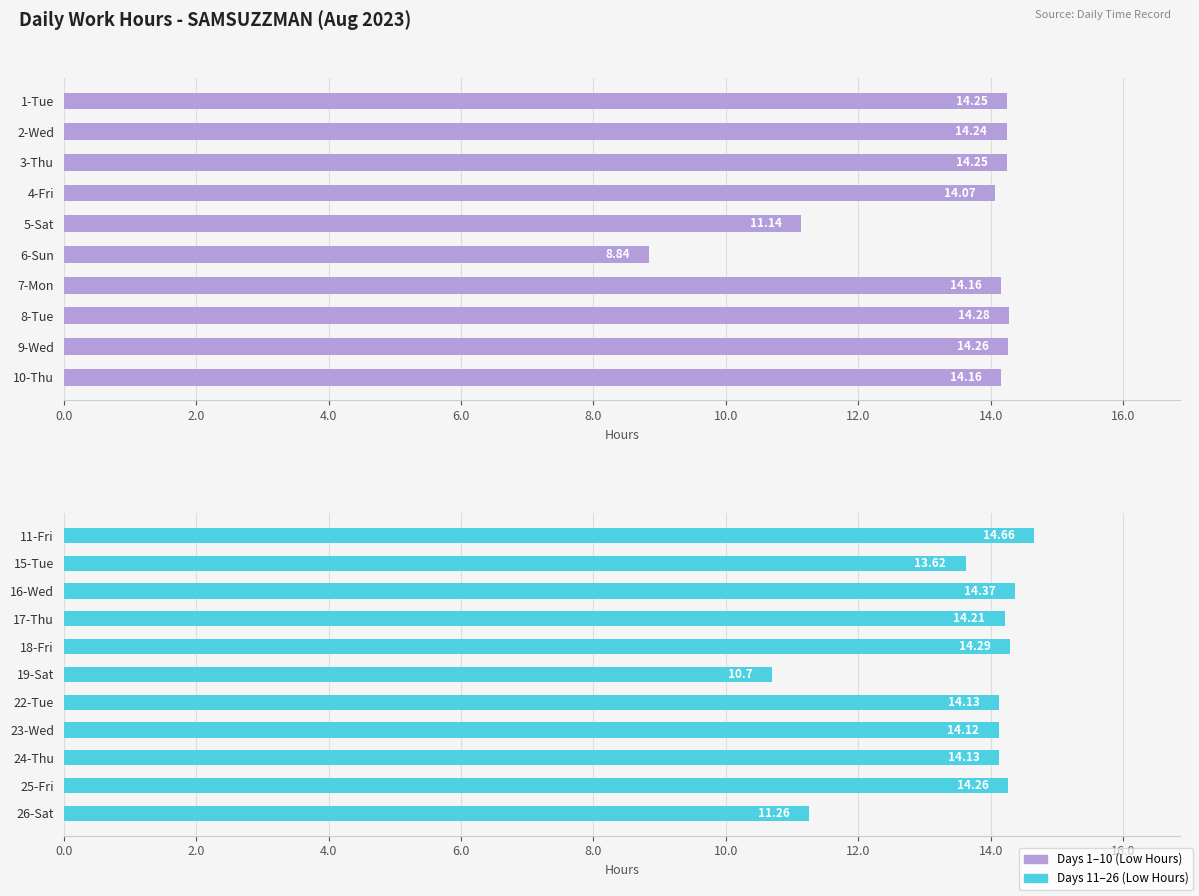

What is the greatest value displayed?

14.7